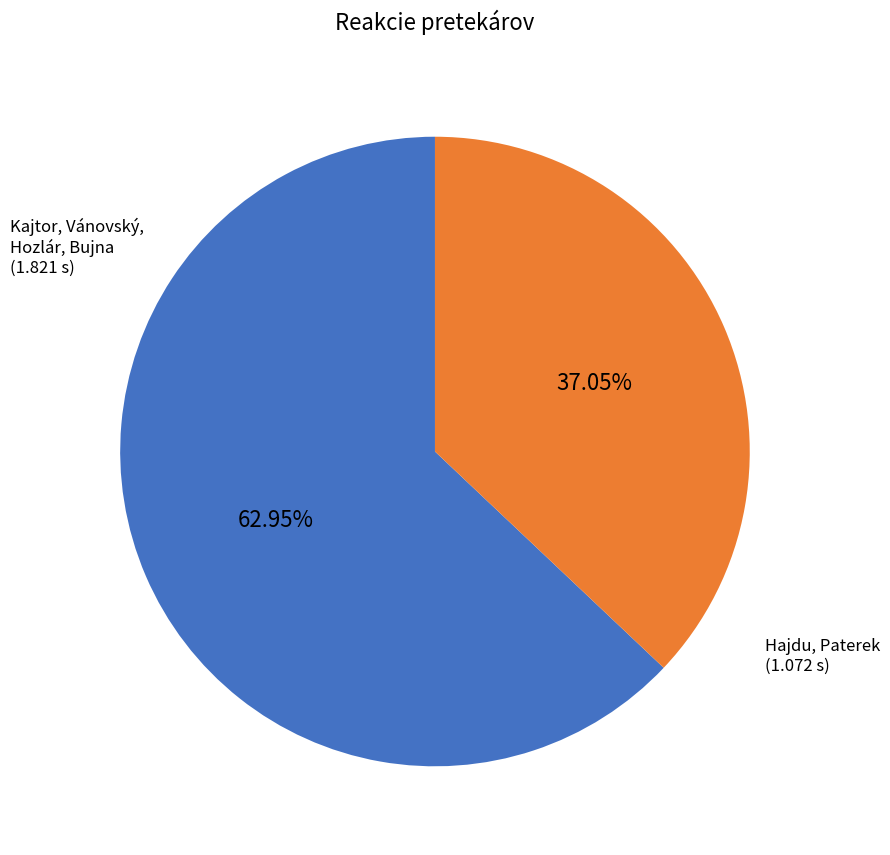

Is there any slice that represents more than half of the pie?

Yes